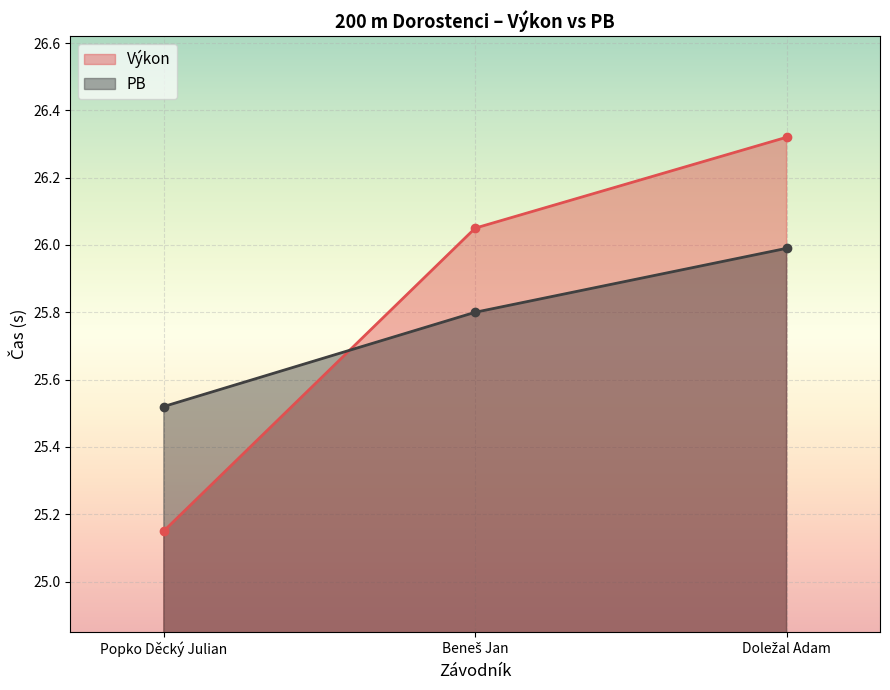

Which series has the largest total across all categories?

Výkon